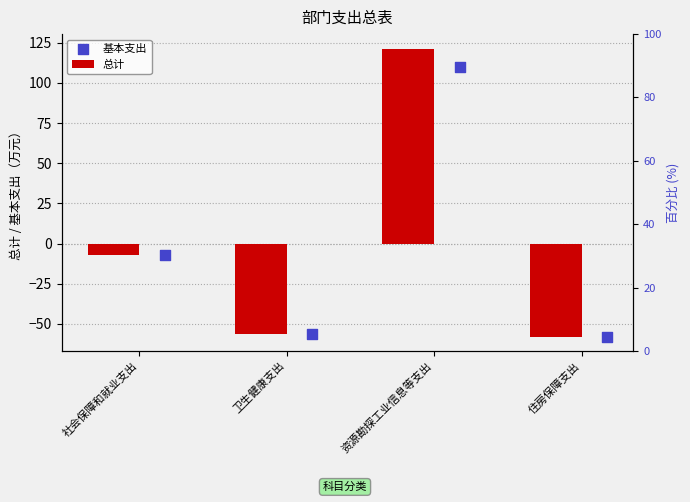

At which category is the sum across all series the highest?

资源勘探工业信息等支出